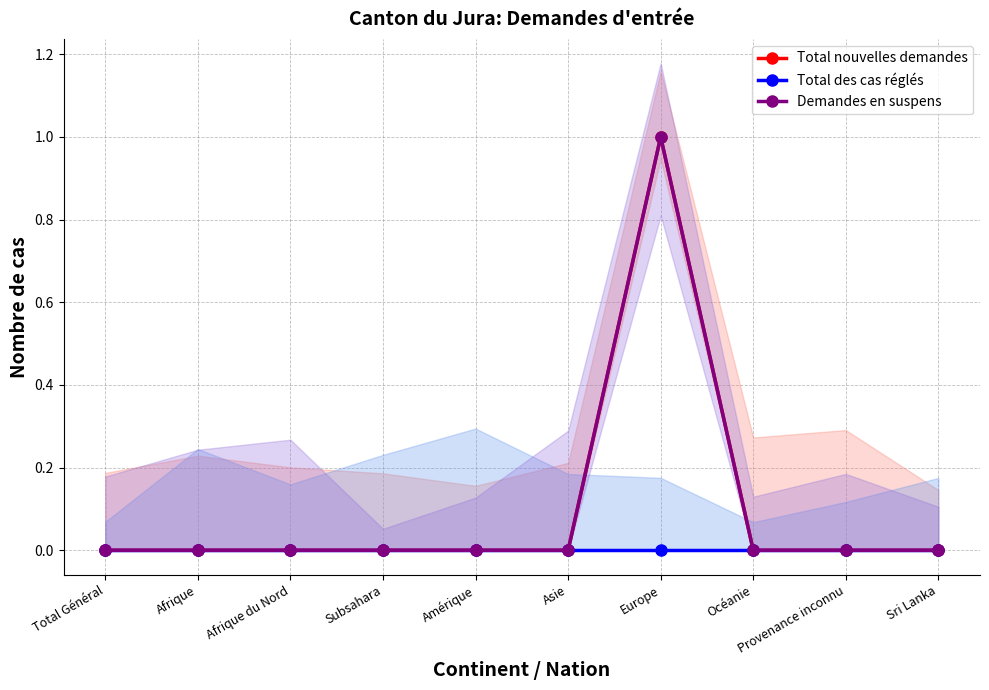

How many lines are shown in the chart?

3